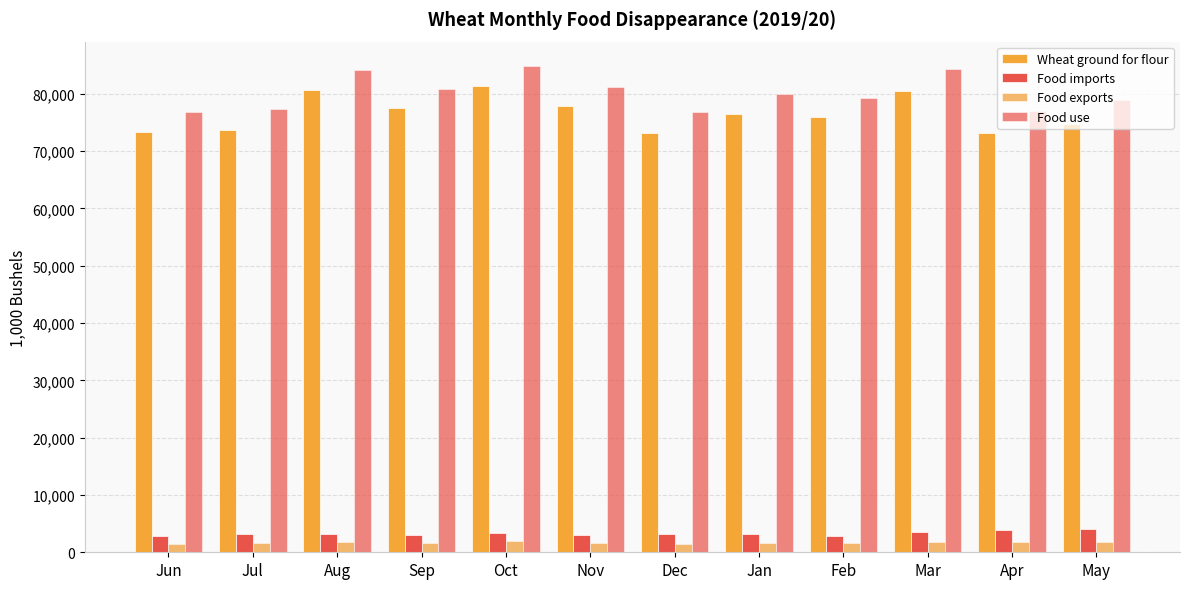

How many data points in Food use are less than 80035?

6